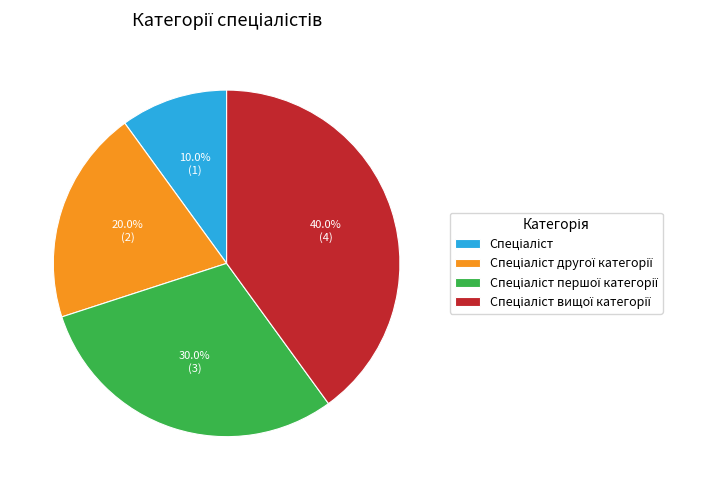

Is there a majority slice in this chart?

No